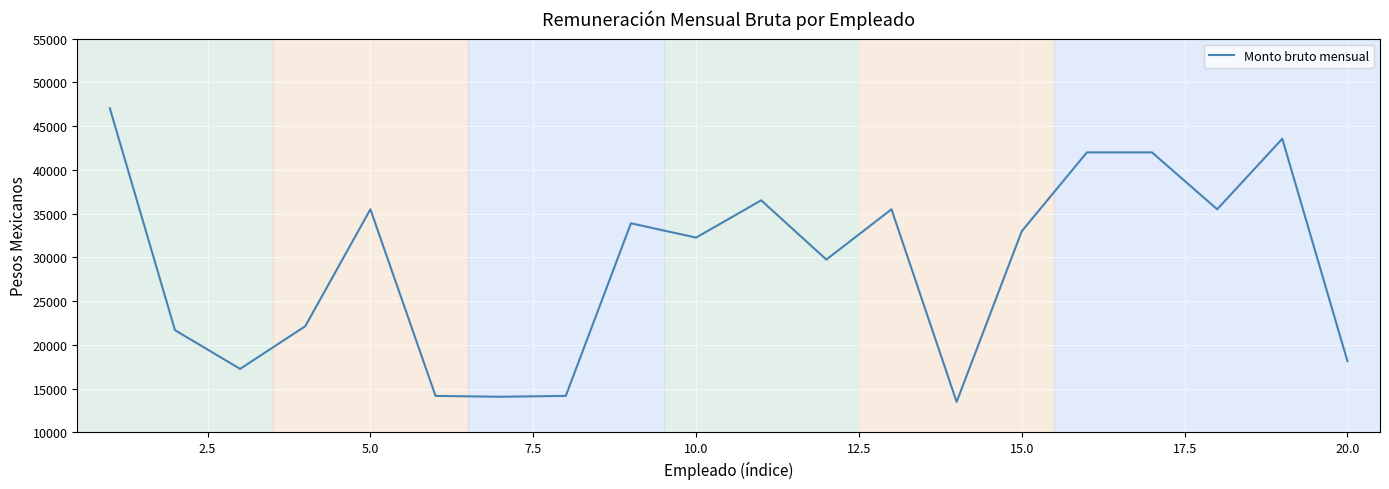

How many values are below 32982?

10